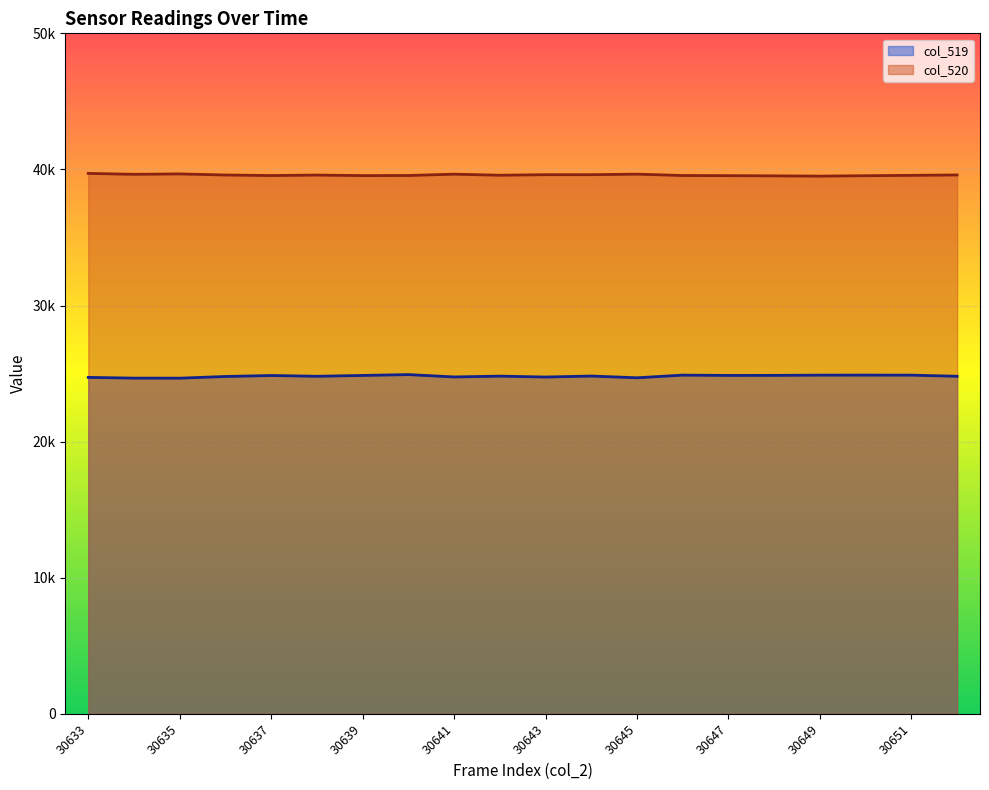

What is the value of the col_520 point at the 5th from the left?

39550